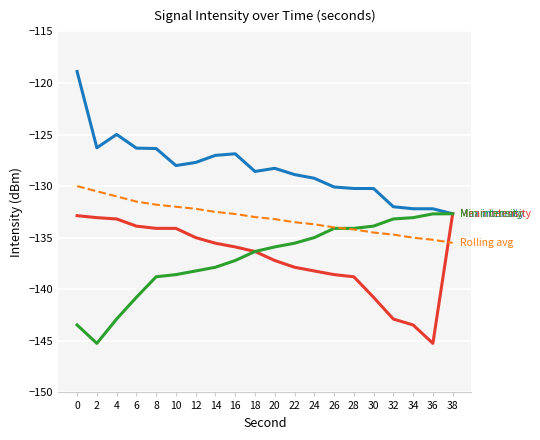

What is the spread (max minus min) of values at 34?

11.3